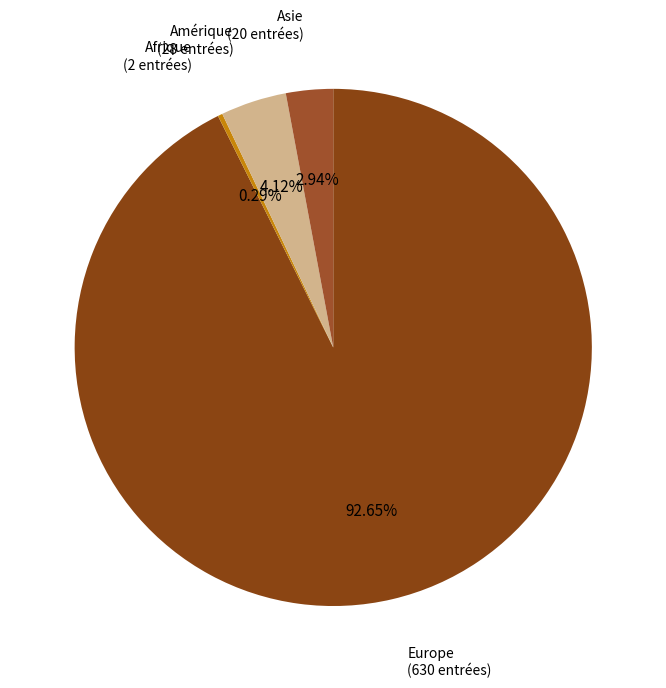

To the nearest percent, what portion does Europe represent?

93%